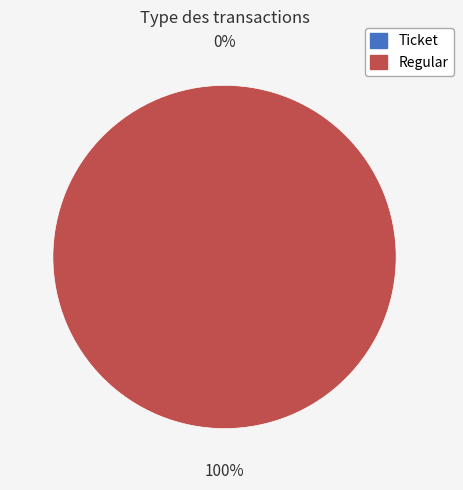

What percentage is NOT represented by Ticket?

100.0%